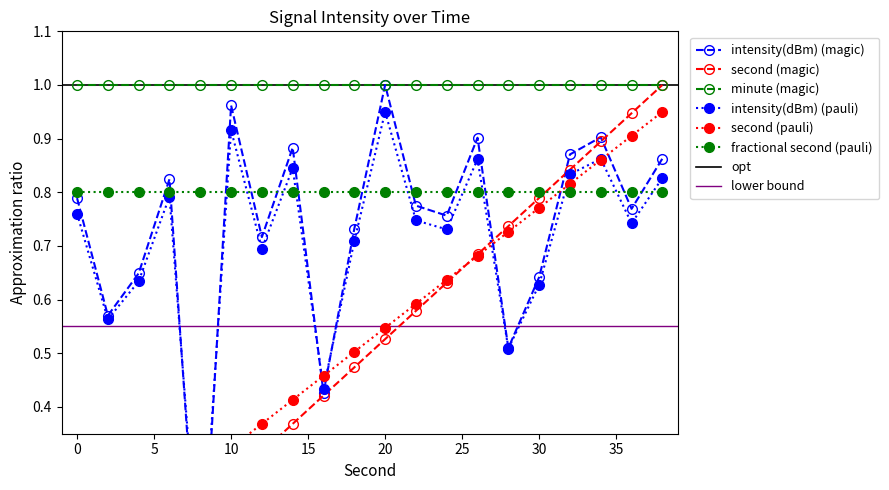

What is the average value of the second series?

0.5